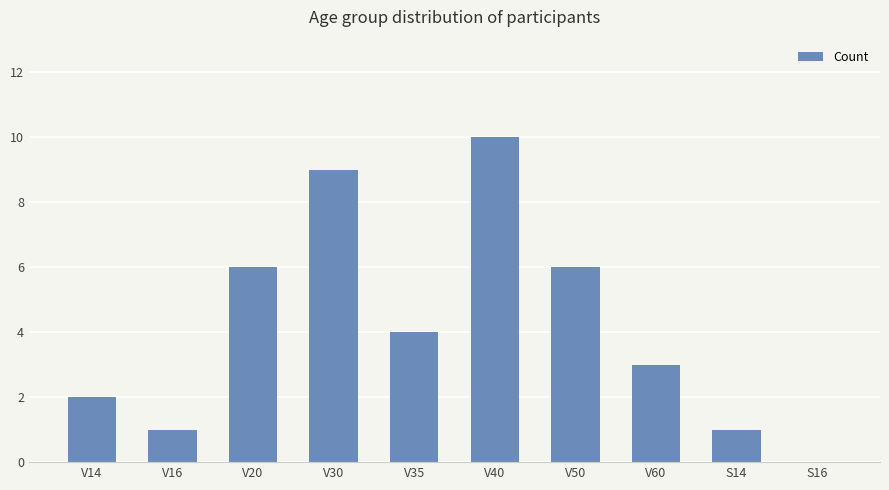

What is the greatest value displayed?

10